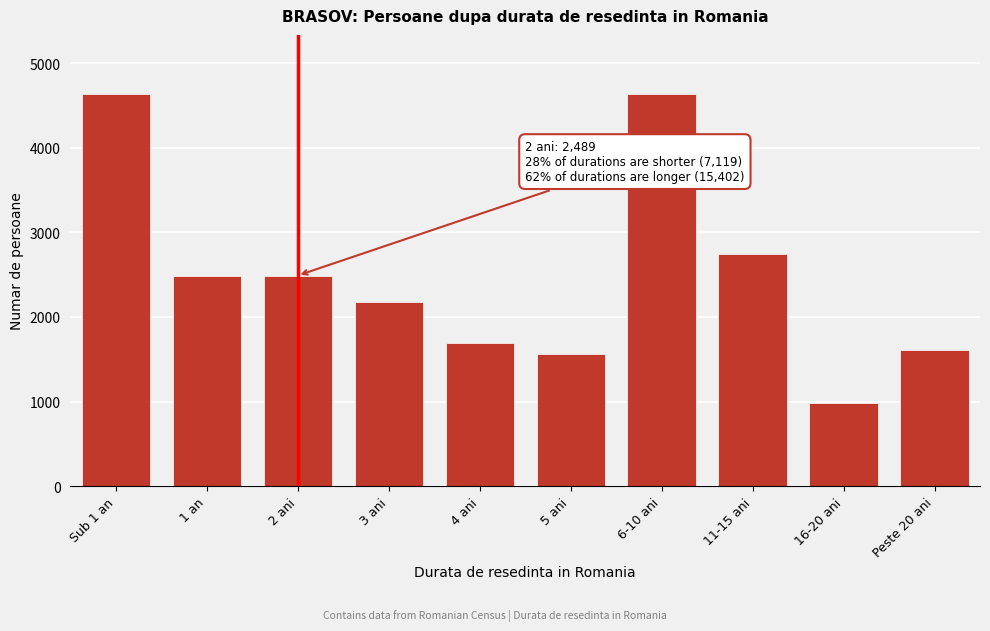

Approximately how many times larger is the value at 6-10 ani compared to 1 an?

1.9